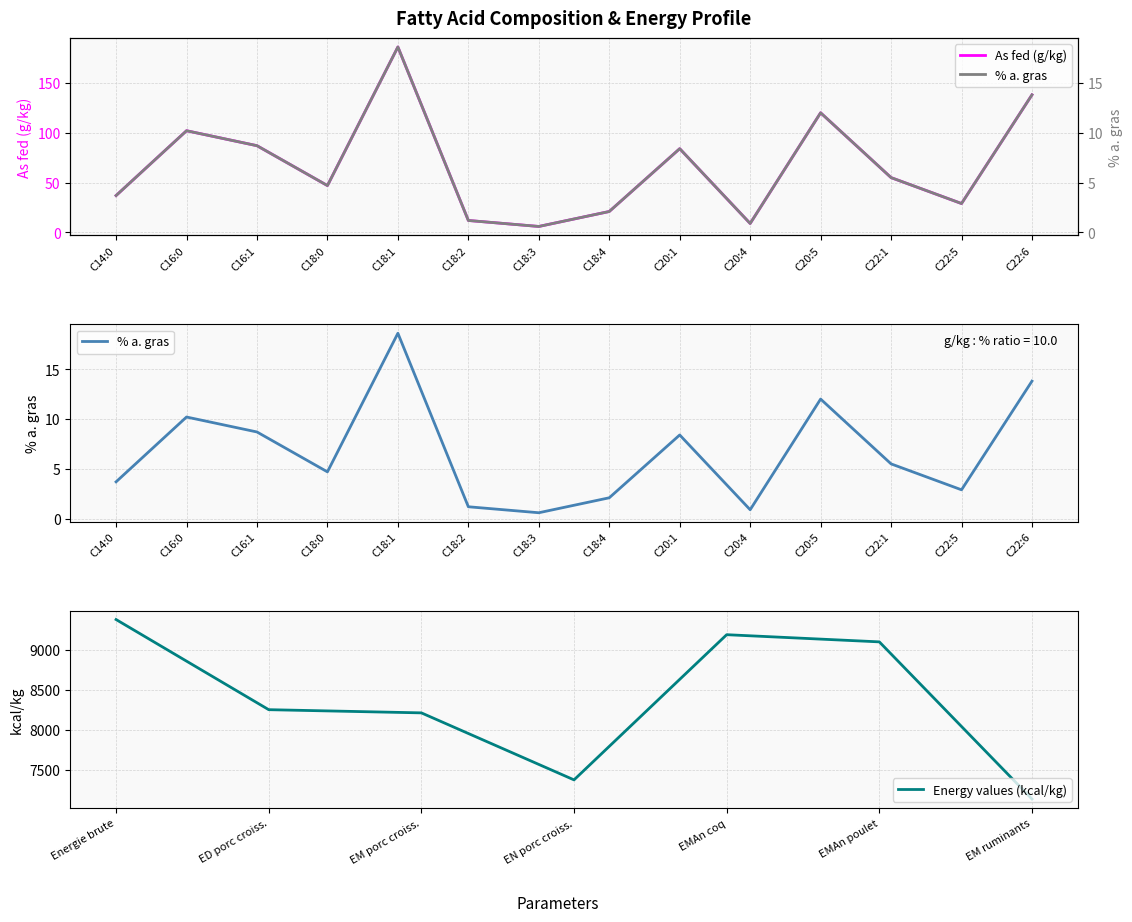

List the series in order of their overall mean, highest first.

As fed (g/kg), % a. gras